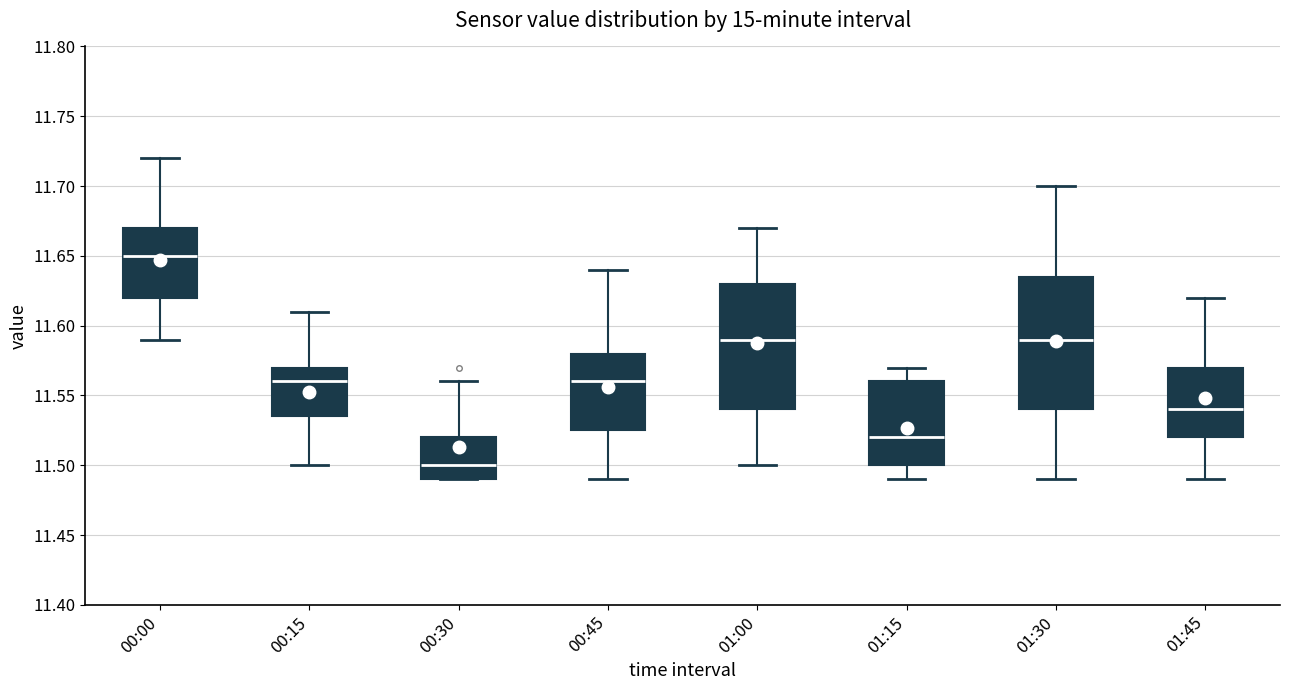

Where does the median line of the box for 00:45 sit on the y-axis? The values are not printed on the chart, so give them approximately, as read against the axis.

11.560